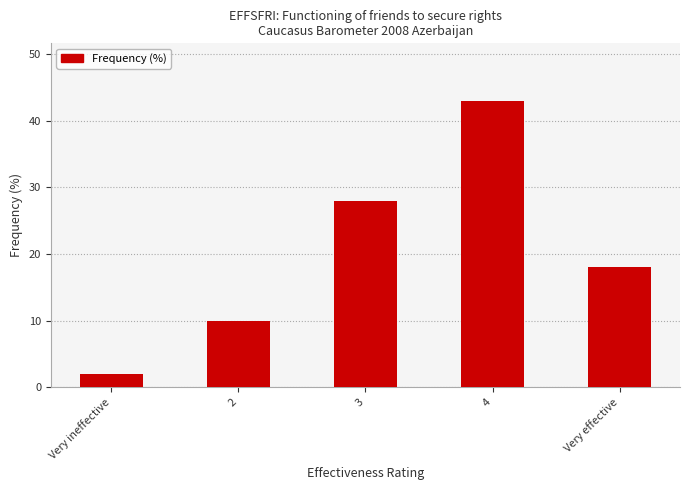

Which label corresponds to the smallest value in the chart?

Very ineffective